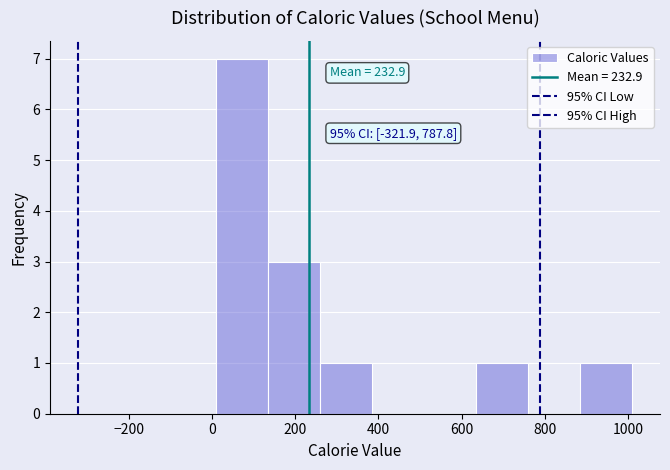

Over which range of the x-axis is the bar tallest?

0 to 140